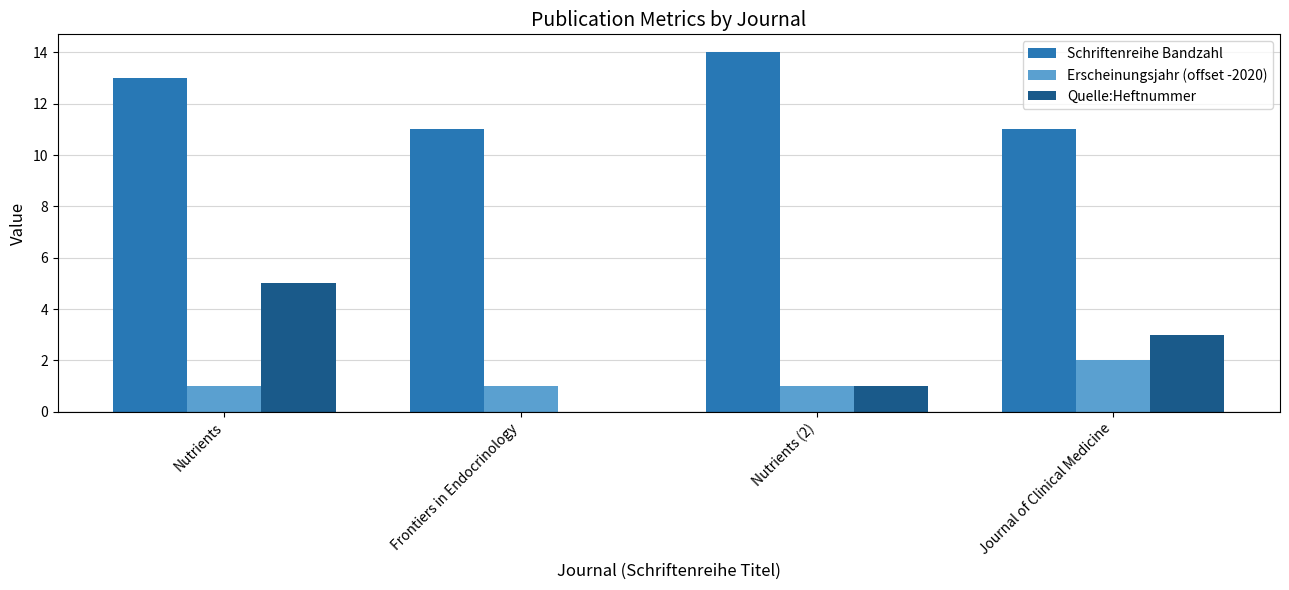

At which category is the sum across all series the highest?

Nutrients